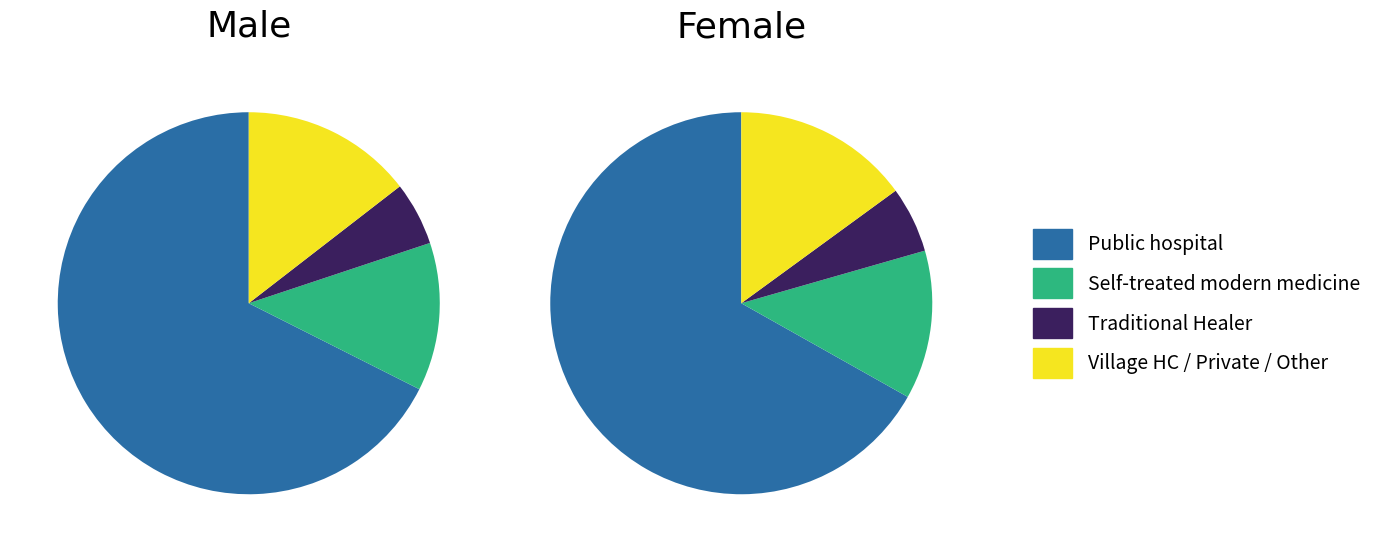

Rank the series by their maximum value, from highest to lowest.

Female, Male